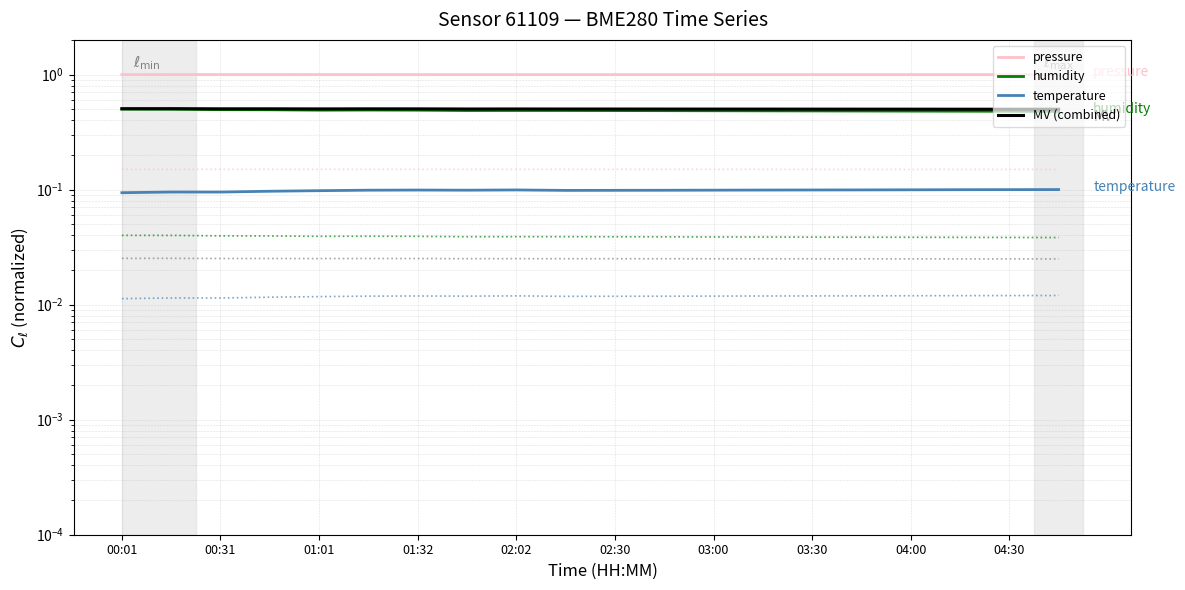

What is the total value across all series at 04:30?

2.1